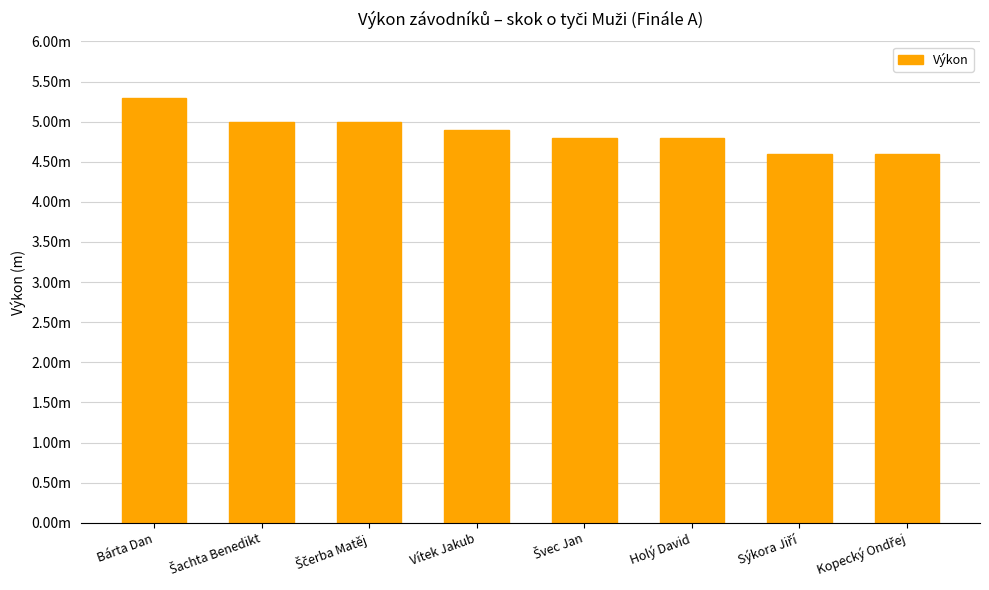

Does the chart contain any negative values?

No